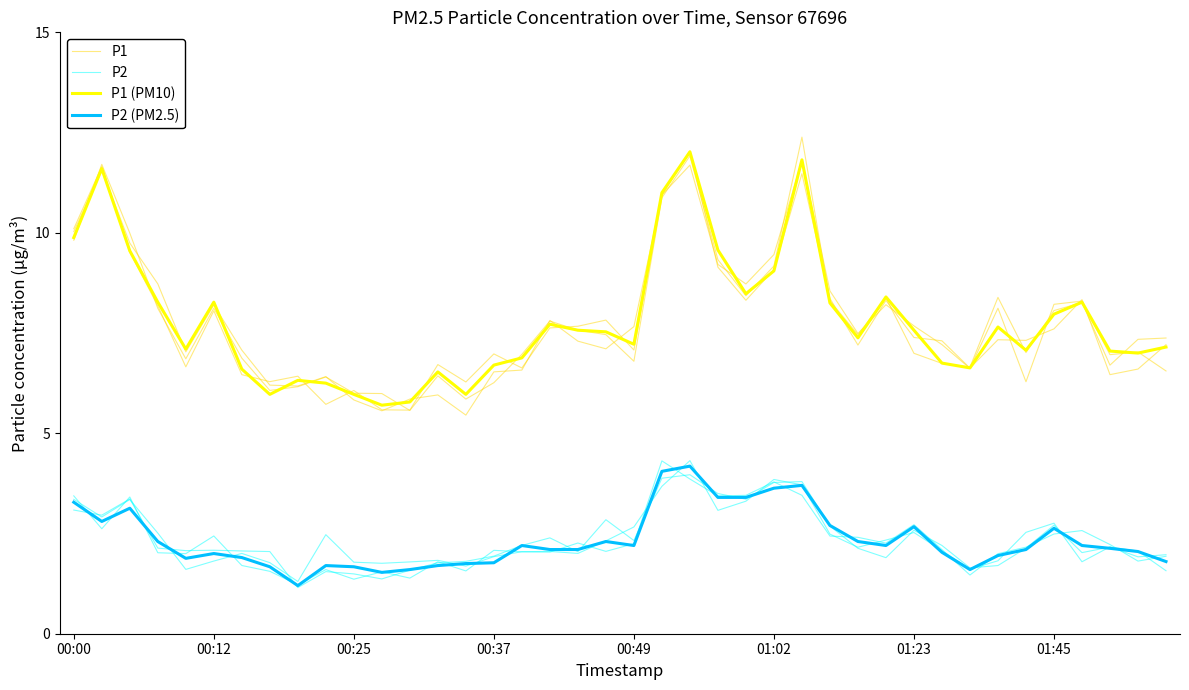

At 31, list the series in order from smallest to largest.

P2 (PM2.5), P2, P1 (PM10), P1